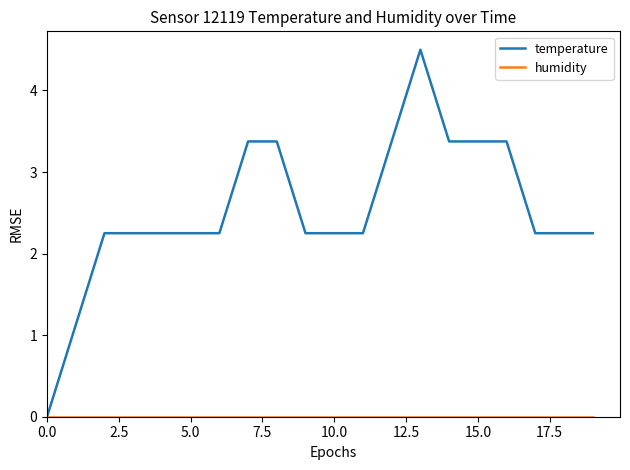

How many lines are shown in the chart?

2